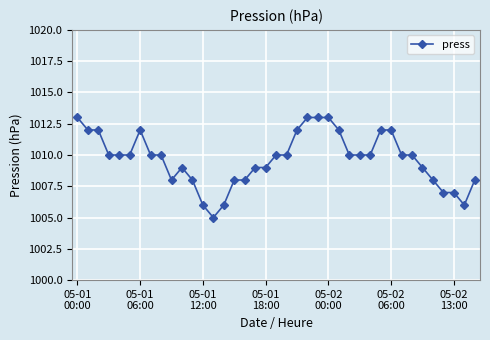

What is the smallest value displayed?

1005